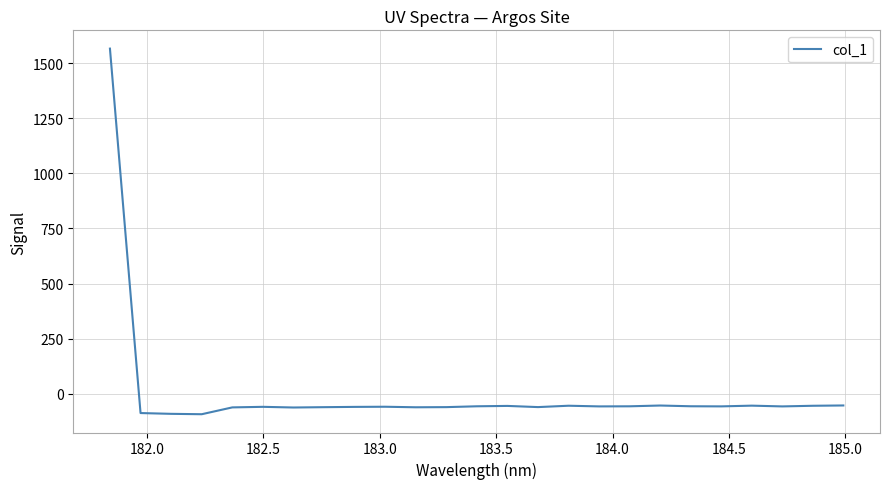

What is the minimum value shown in the chart?

-92.5